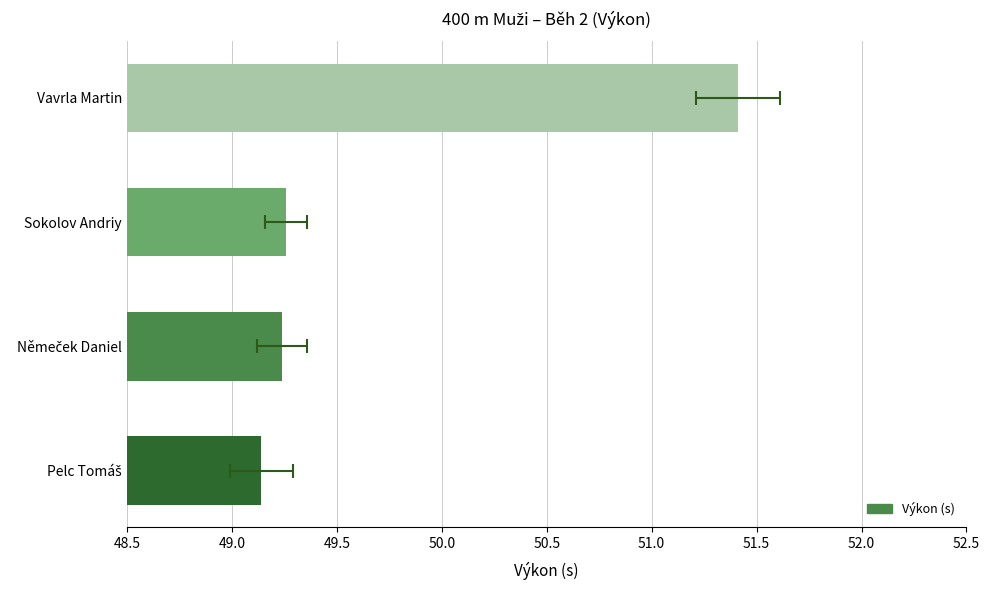

Are the bars horizontal?

Yes